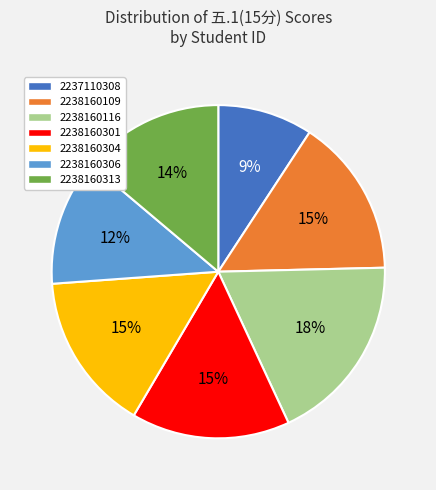

How many slices are in this pie chart?

7